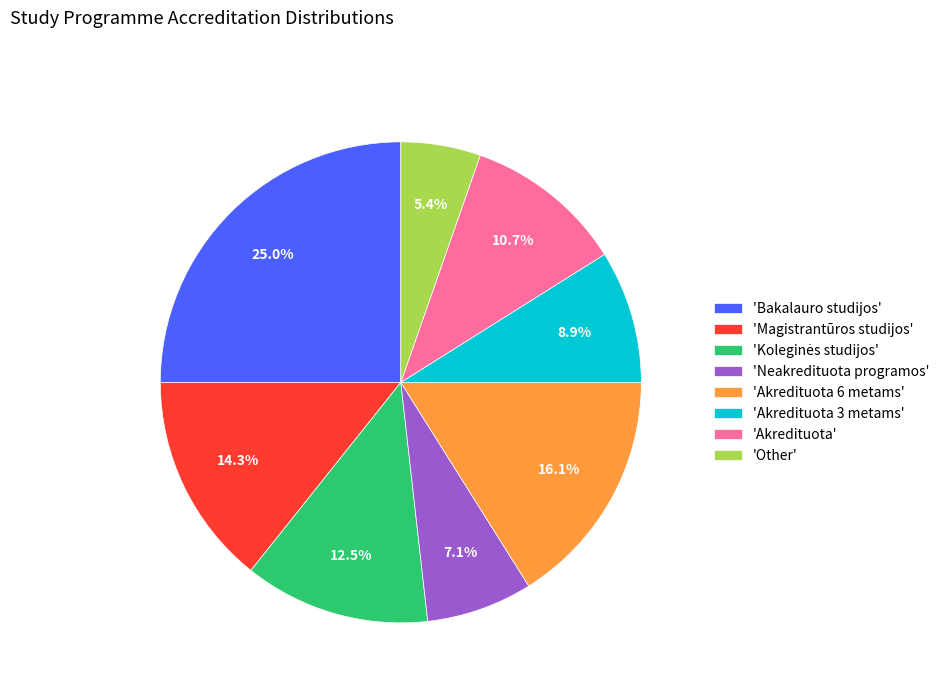

How many segments does this pie chart have?

8